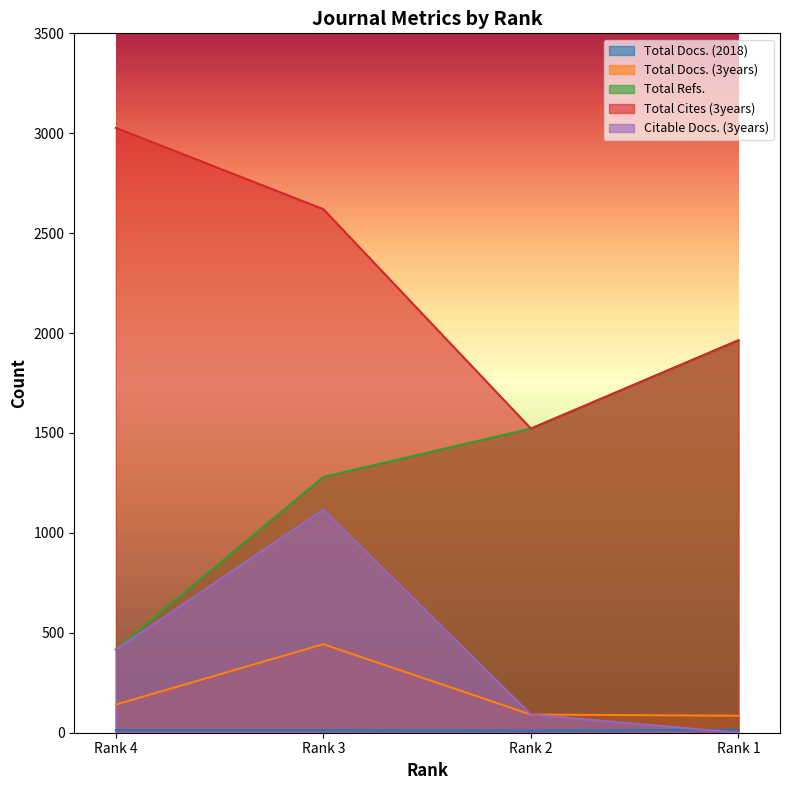

True or false: Total Docs. (3years) and Citable Docs. (3years) cross at least once.

False